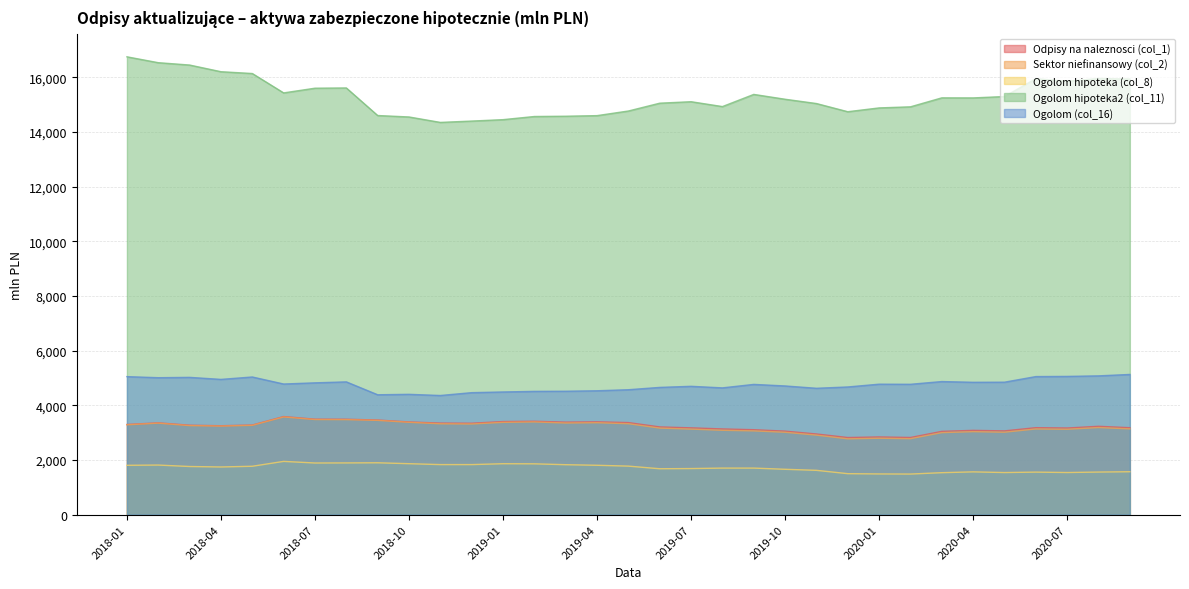

Between 2019-03 and 2020-09, which series saw the biggest shift?

Ogolom hipoteka2 (col_11)